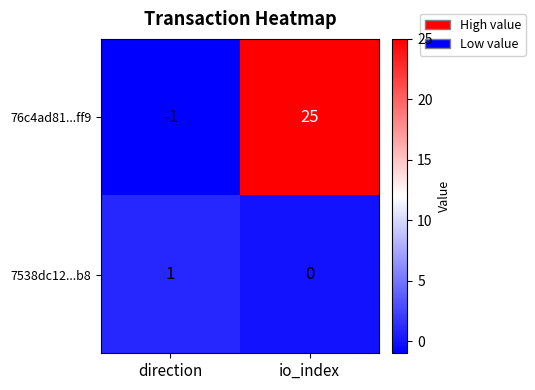

Which series has the largest total across all categories?

76c4ad81...ff9